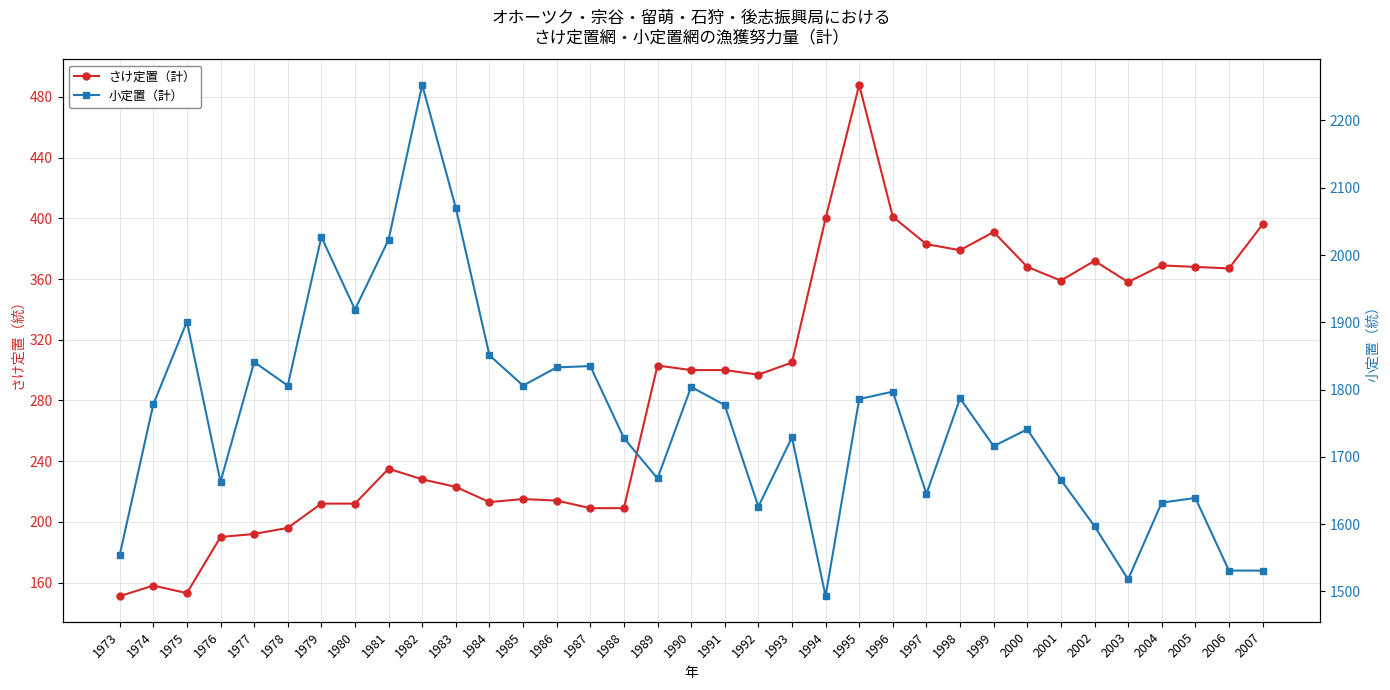

Reading left to right, transcribe all the data shown in this chart.

さけ定置（計）: 1973=151	1974=158	1975=153	1976=190	1977=192	1978=196	1979=212	1980=212	1981=235	1982=228	1983=223	1984=213	1985=215	1986=214	1987=209	1988=209	1989=303	1990=300	1991=300	1992=297	1993=305	1994=400	1995=488	1996=401	1997=383	1998=379	1999=391	2000=368	2001=359	2002=372	2003=358	2004=369	2005=368	2006=367	2007=396
小定置（計）: 1973=1554	1974=1778	1975=1901	1976=1663	1977=1841	1978=1806	1979=2027	1980=1919	1981=2023	1982=2253	1983=2070	1984=1851	1985=1806	1986=1833	1987=1835	1988=1728	1989=1668	1990=1804	1991=1777	1992=1626	1993=1729	1994=1493	1995=1786	1996=1797	1997=1645	1998=1787	1999=1716	2000=1741	2001=1666	2002=1597	2003=1518	2004=1632	2005=1639	2006=1531	2007=1531